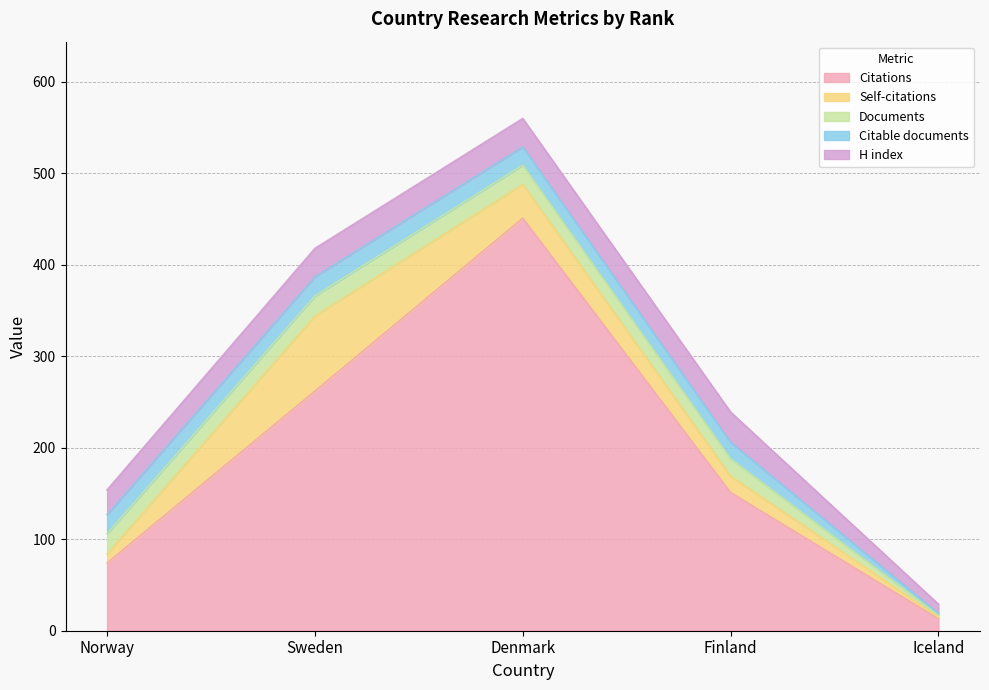

Reading right to left, list all the values displayed in this chart.

Citations: Iceland=13	Finland=151	Denmark=451	Sweden=262	Norway=74
Self-citations: Iceland=2	Finland=18	Denmark=37	Sweden=82	Norway=10
Documents: Iceland=2	Finland=19	Denmark=21	Sweden=22	Norway=22
Citable documents: Iceland=2	Finland=18	Denmark=20	Sweden=21	Norway=21
H index: Iceland=10	Finland=33	Denmark=31	Sweden=31	Norway=27